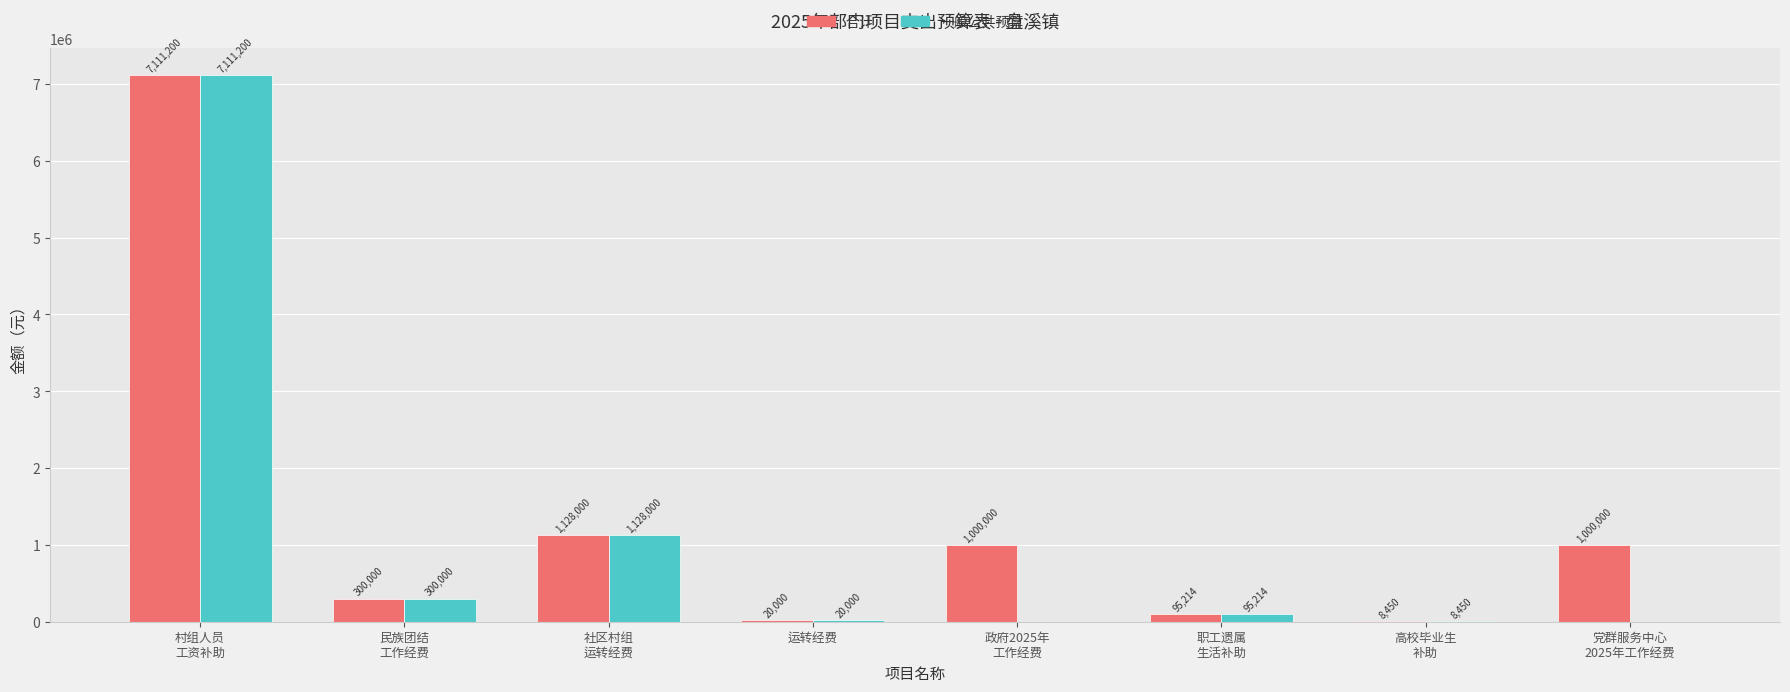

The 一般公共预算 series shows 20000.0 at 运转经费. True or false?

True